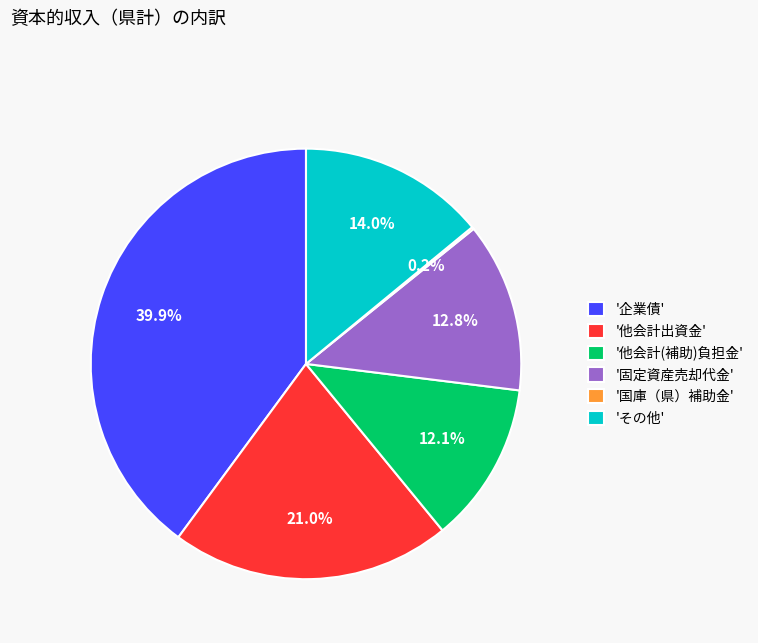

Is 'その他' the majority of the pie?

No